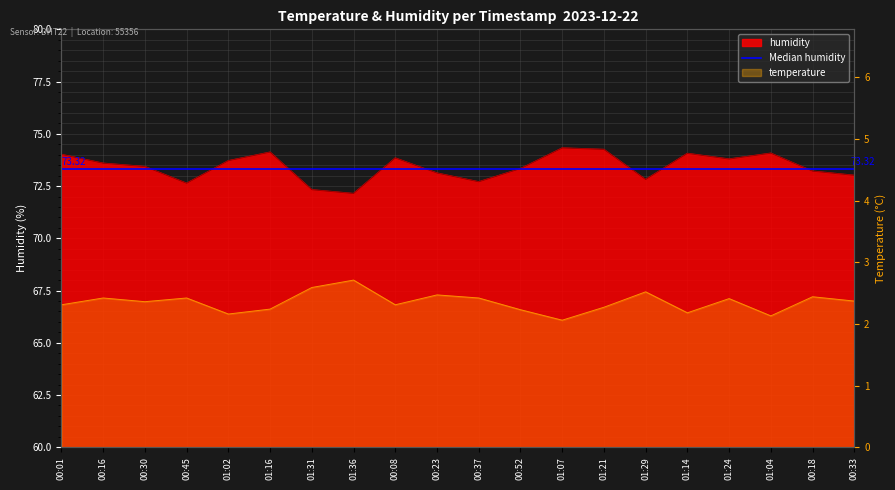

True or false: humidity has a value of 102.5 at 01:24.

False